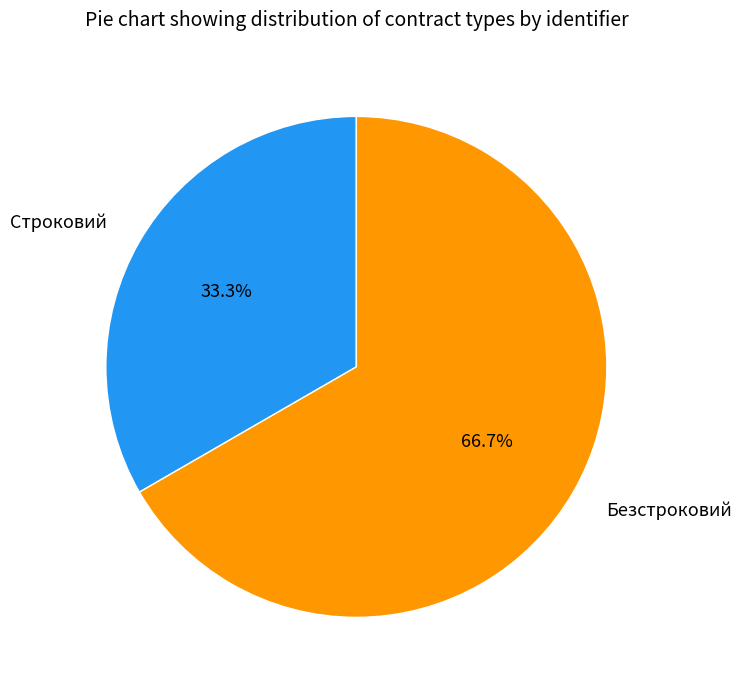

Approximately how many times larger is the value at Строковий compared to Безстроковий?

0.5